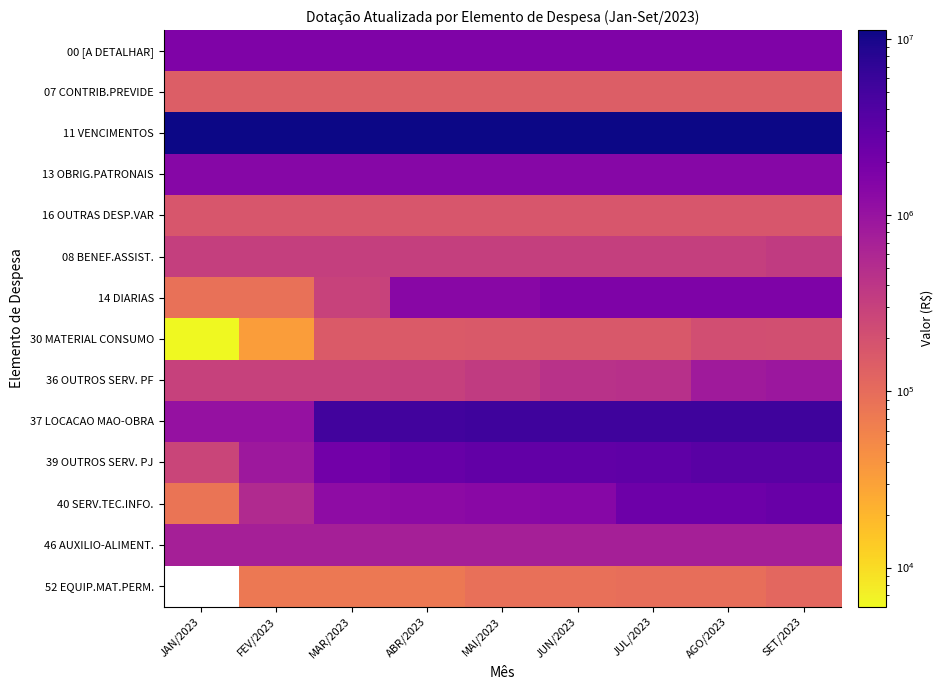

List the series in order of their peak value, lowest first.

07 CONTRIB.PREVIDE, 16 OUTRAS DESP.VAR, 30 MATERIAL CONSUMO, 08 BENEF.ASSIST., 46 AUXILIO-ALIMENT., 36 OUTROS SERV. PF, 13 OBRIG.PATRONAIS, 00 [A DETALHAR], 14 DIARIAS, 40 SERV.TEC.INFO., 39 OUTROS SERV. PJ, 37 LOCACAO MAO-OBRA, 11 VENCIMENTOS, 52 EQUIP.MAT.PERM.